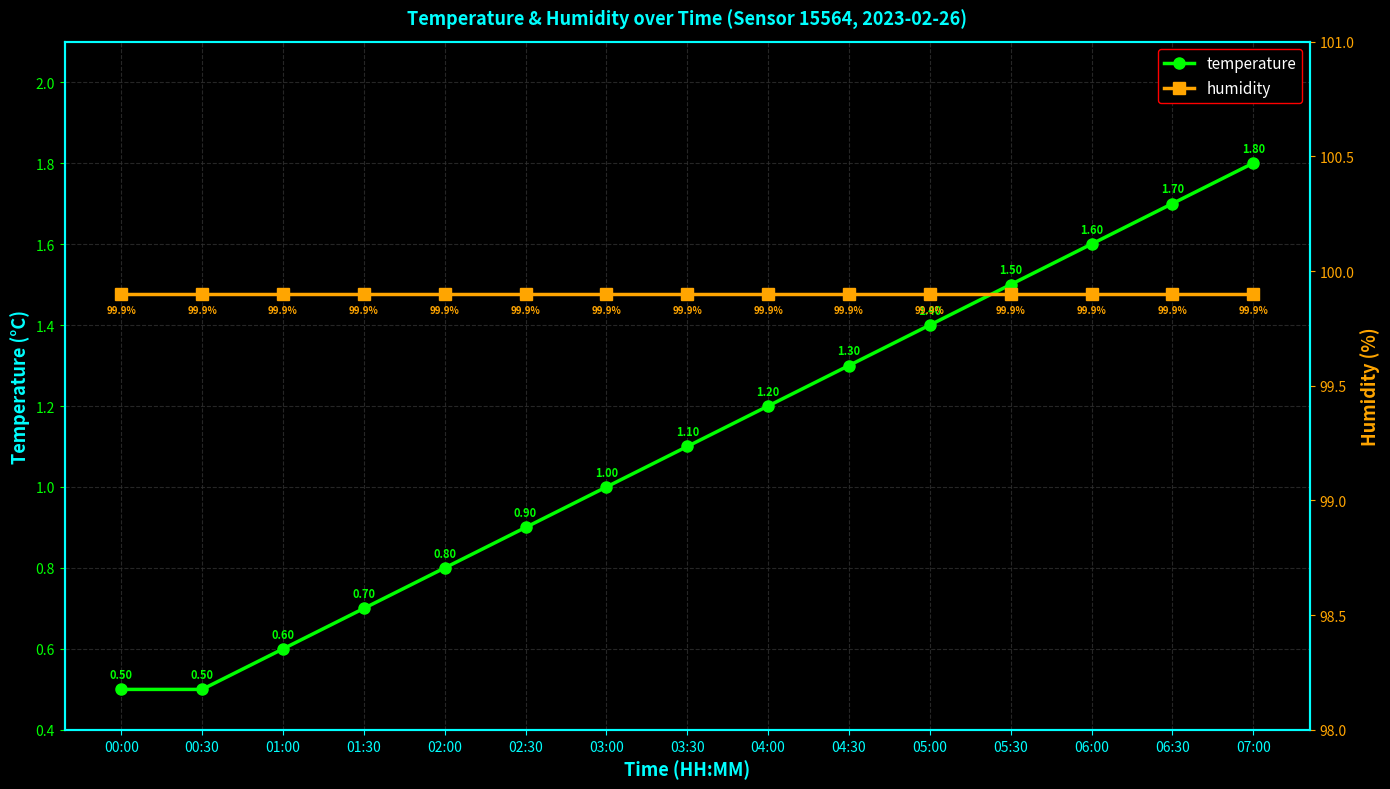

Rank the series by their average value, from lowest to highest.

temperature, humidity